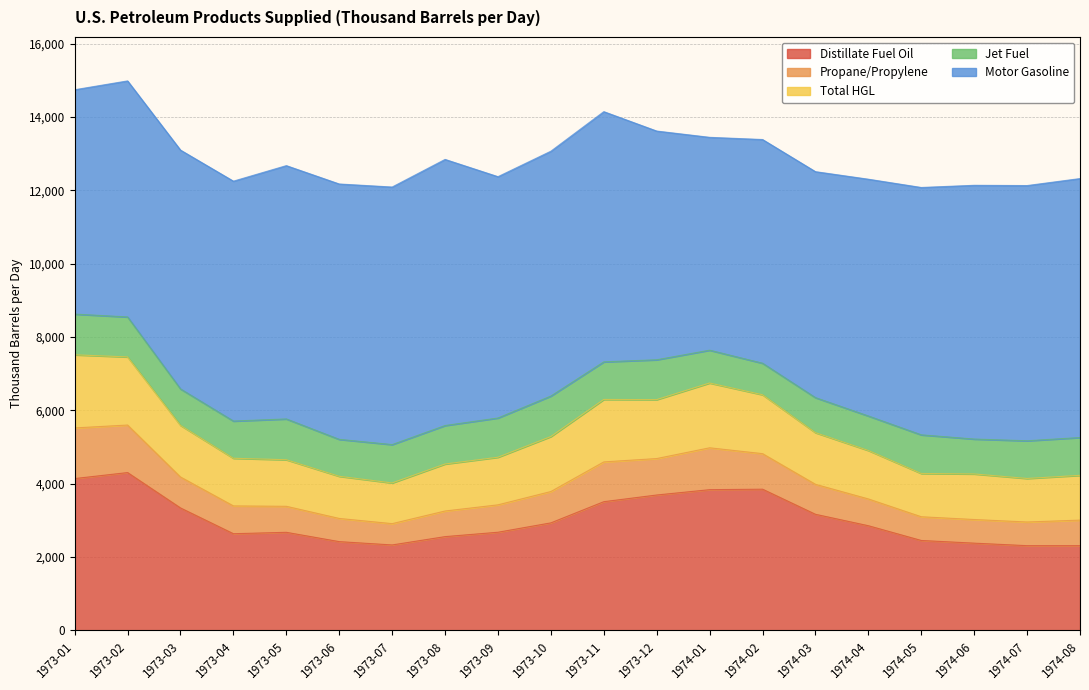

What is the lowest value of the Distillate Fuel Oil series?

2308.6